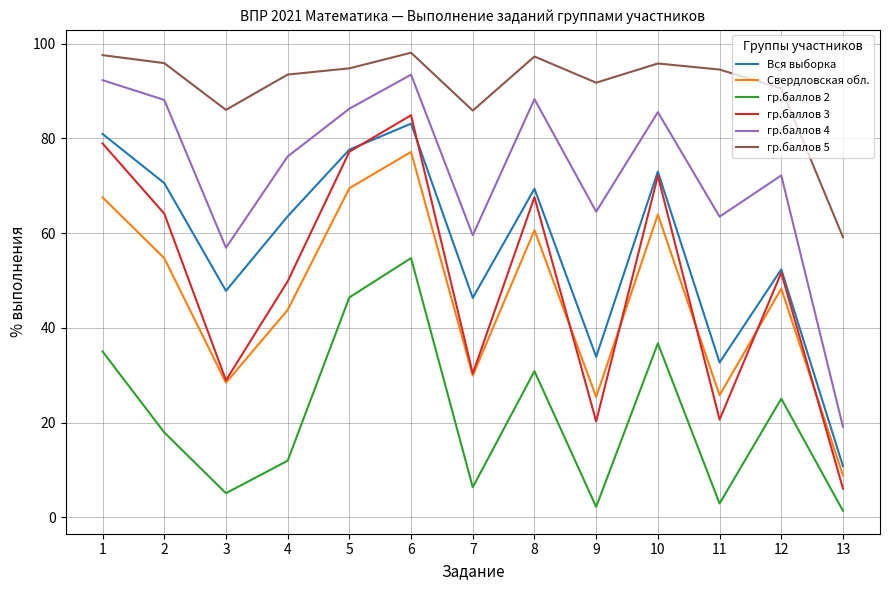

The value of Вся выборка at 1 is 81.0. True or false?

True